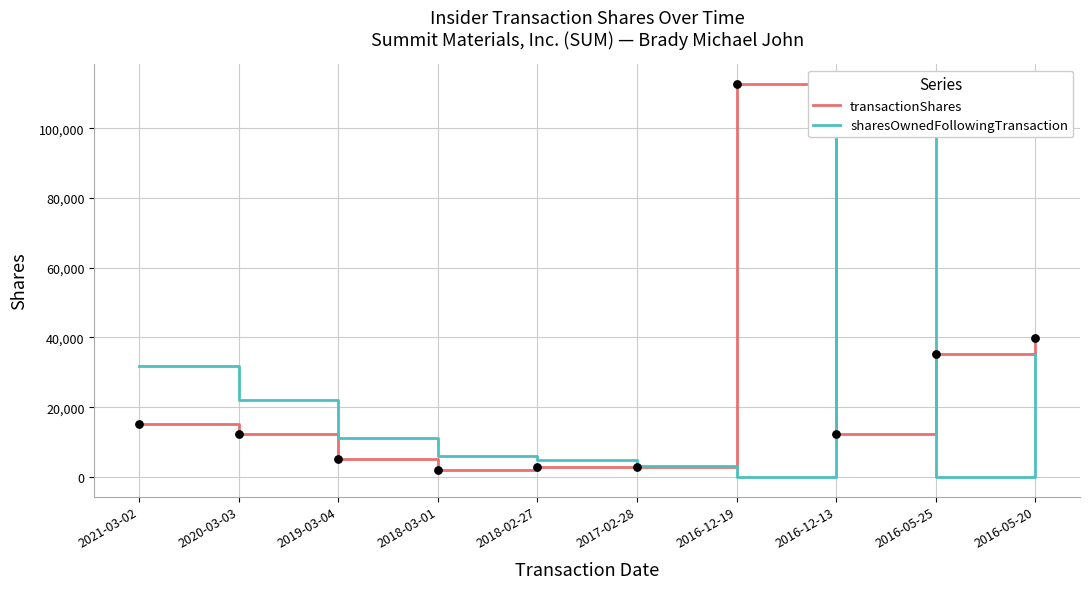

Which series reaches the maximum Y coordinate?

transactionShares